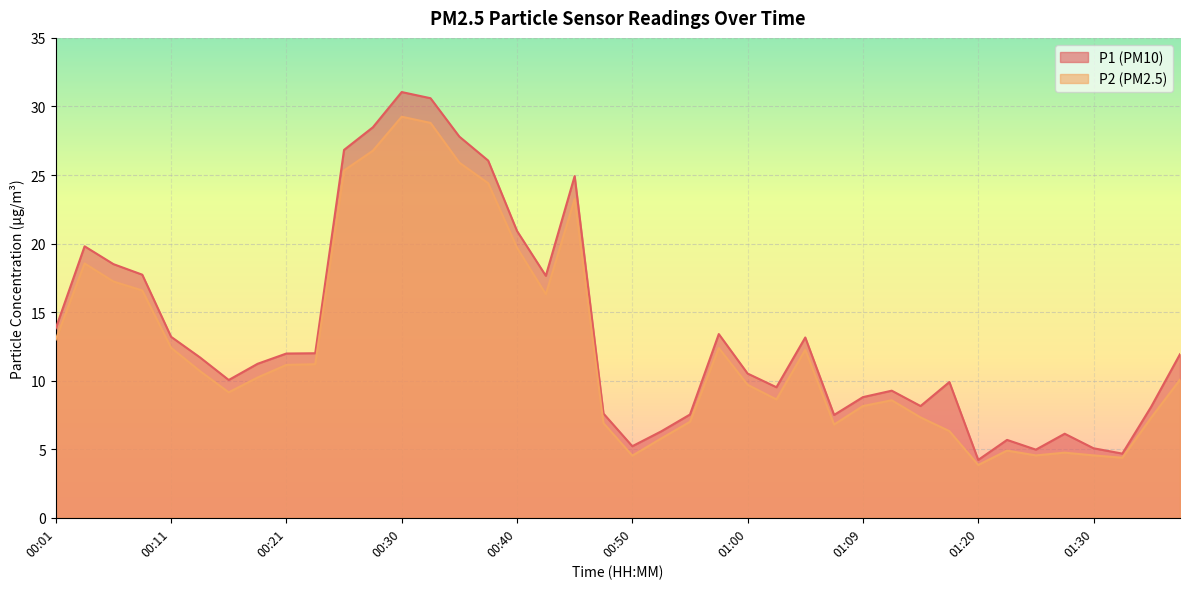

In P2, how many points are higher than both neighbors (excluding endpoints)?

8